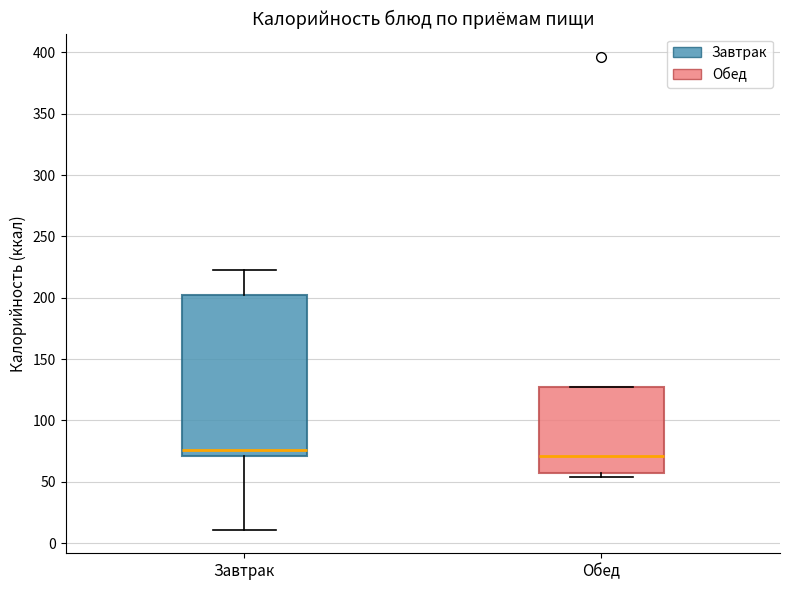

Reading left to right, read every box against the y-axis: the position of its median line, the range the box covers, and the ends of its whiskers. The values are not printed on the chart, so give them approximately, as read against the axis.

Завтрак: median 75, box 70 to 200, whiskers 10 to 225
Обед: median 70, box 55 to 125, whiskers 55 (just below the box's lower edge) to 125